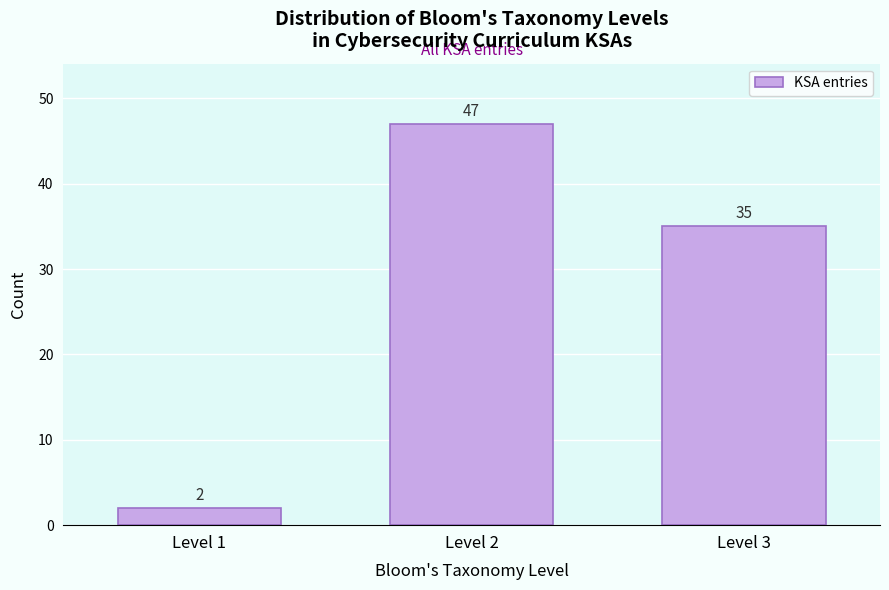

Reading left to right, list all the values displayed in this chart.

Level 1=2	Level 2=47	Level 3=35